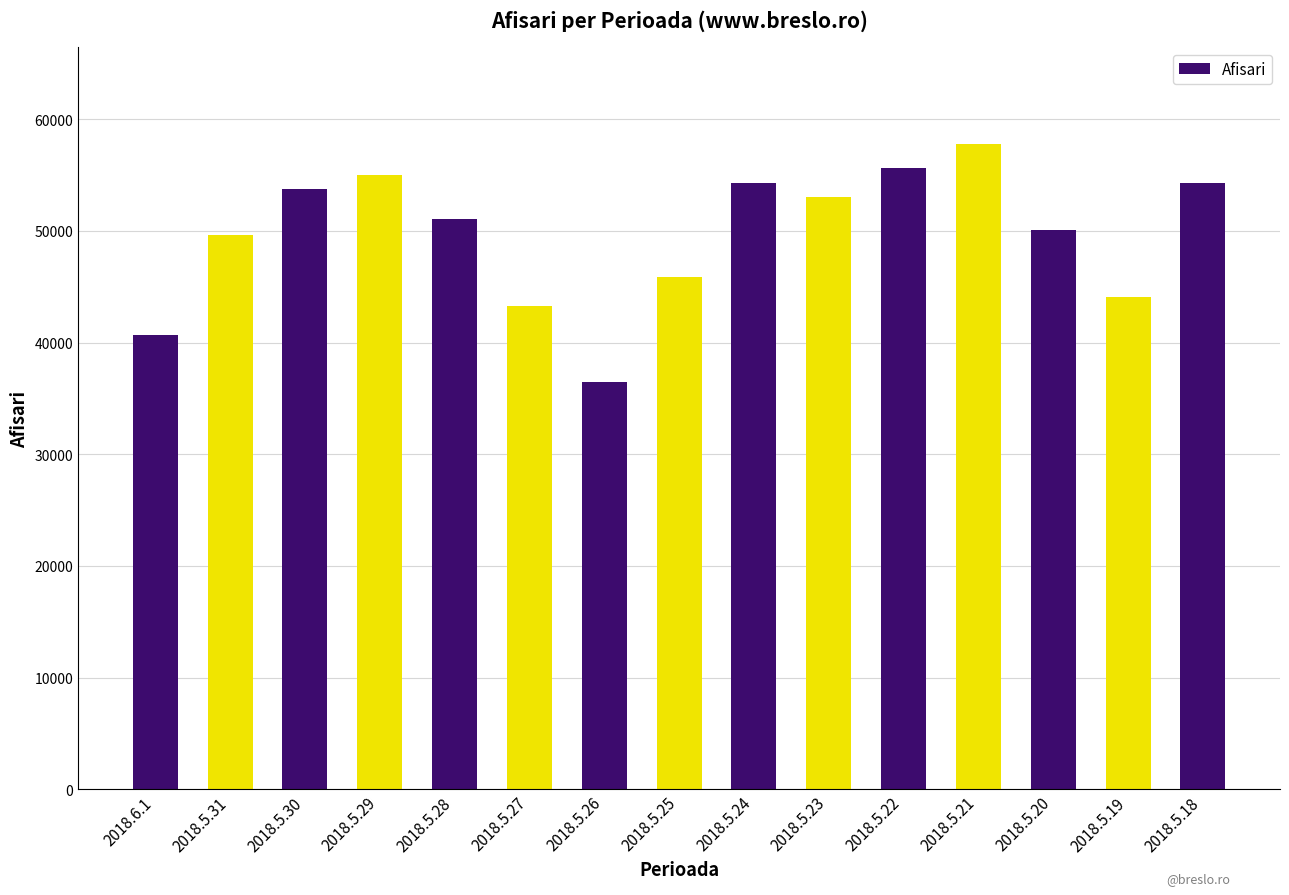

Between 2018.5.28 and 2018.5.25, which is larger?

2018.5.28